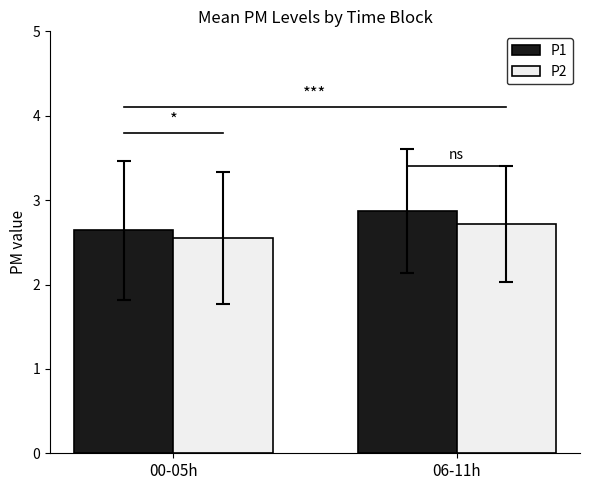

Which series changed the most between 00-05h and 06-11h?

P1